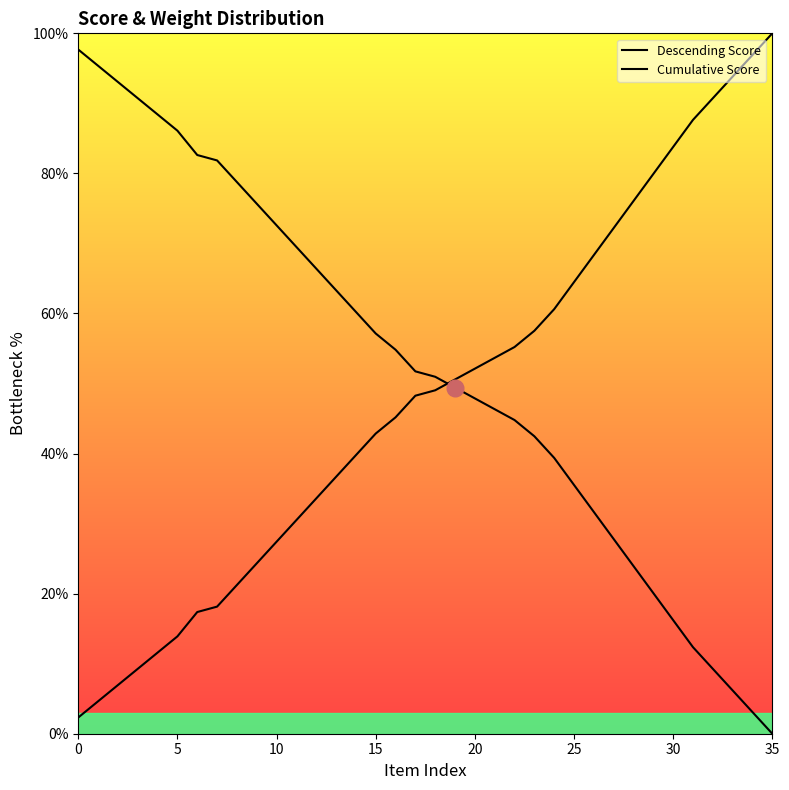

At which label is Cumulative Score closest to 51?

19